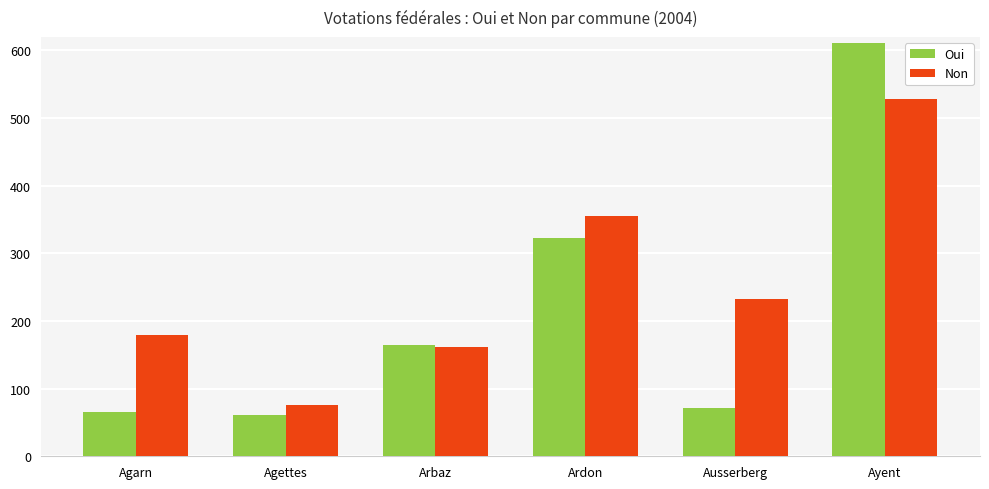

What is the average value of the Oui series?

216